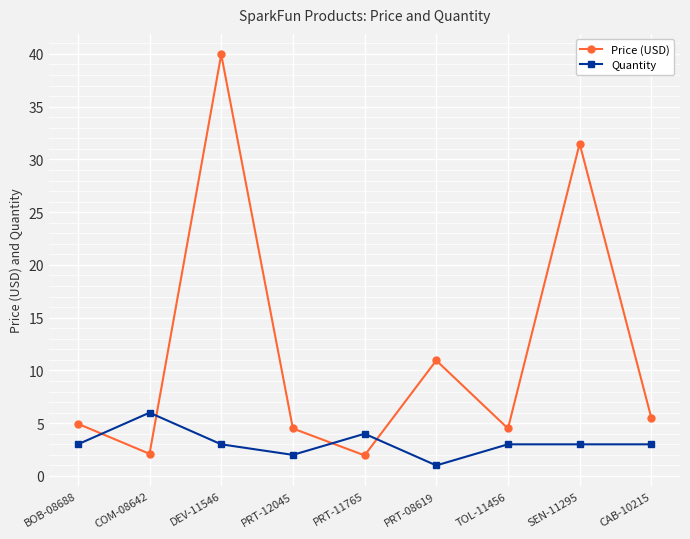

Which category has the lowest value across all series?

PRT-08619